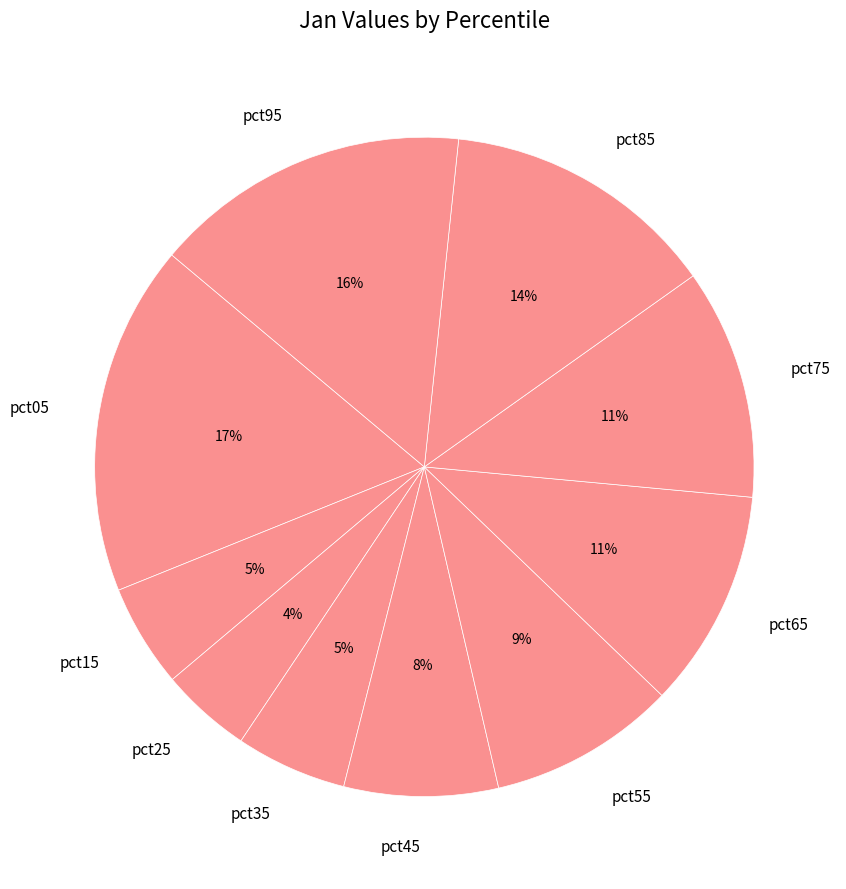

Combined, do pct05 and pct65 account for over 50%?

No